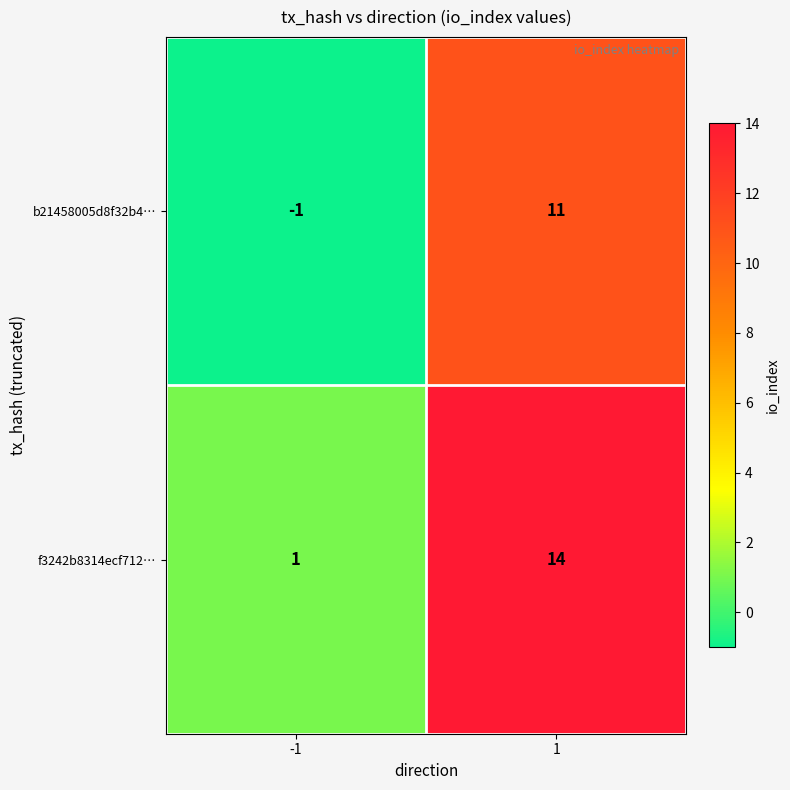

The b21458005d8f32b4… series shows -1 at -1. True or false?

True